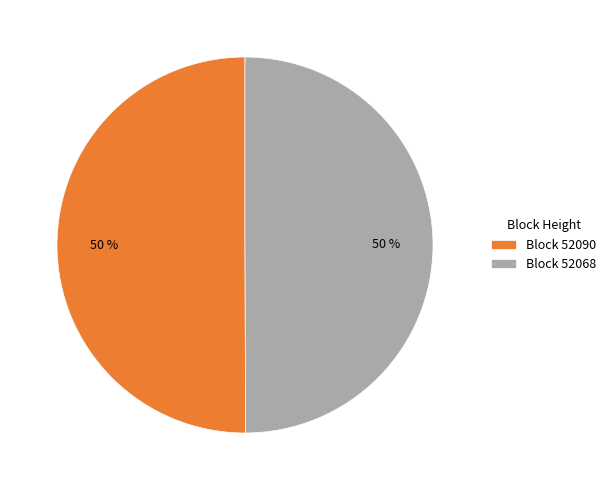

Do Block 52090 and Block 52068 together represent more than half of the pie?

Yes